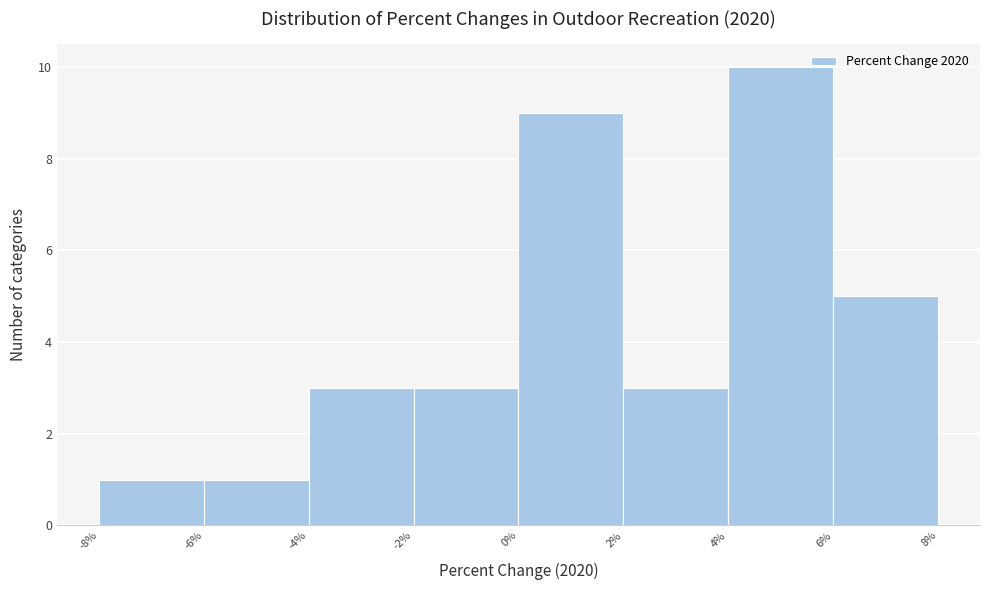

Which range on the x-axis has the tallest bar?

4% to 6%